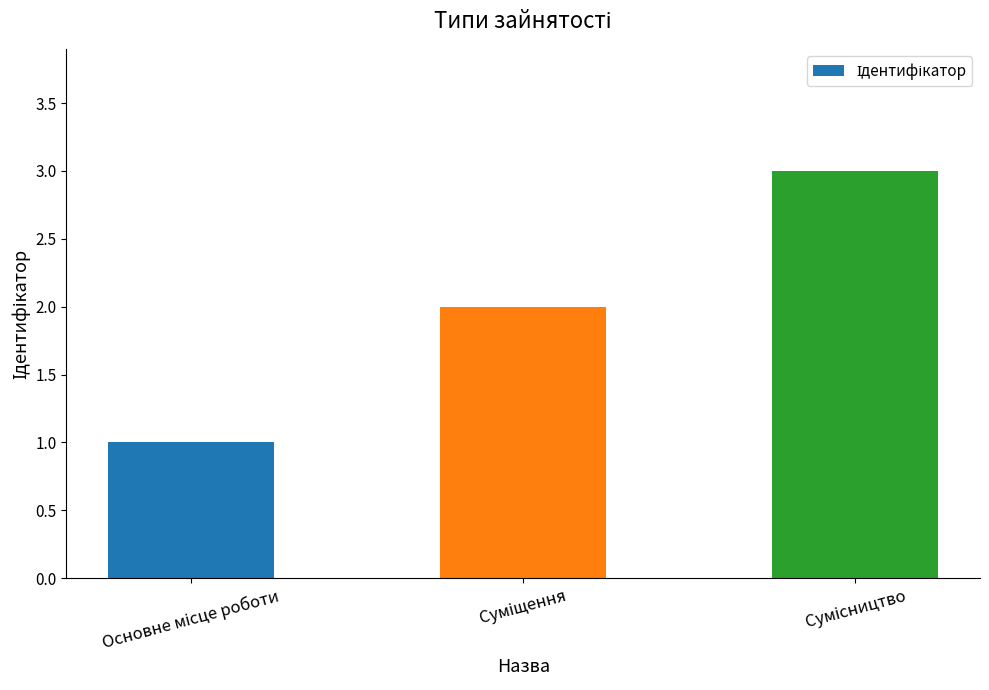

What is the sum of all values?

6